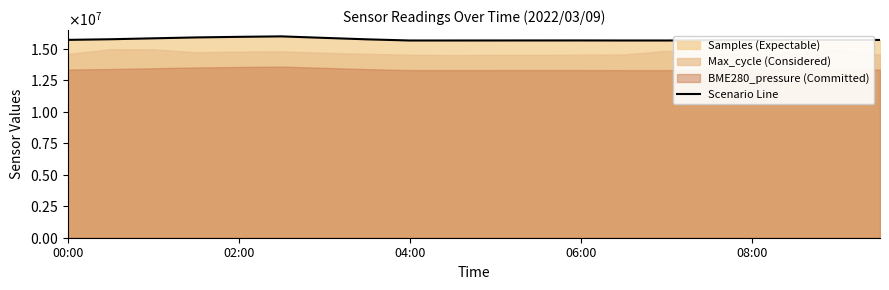

Where is the first local maximum?

5